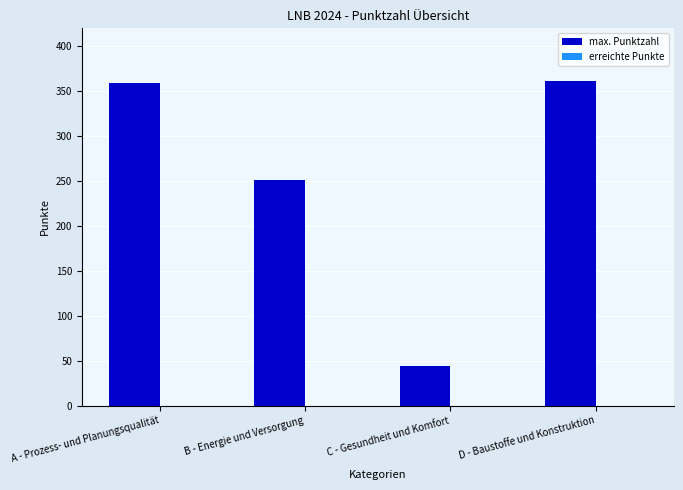

What is the smallest value displayed?

43.8